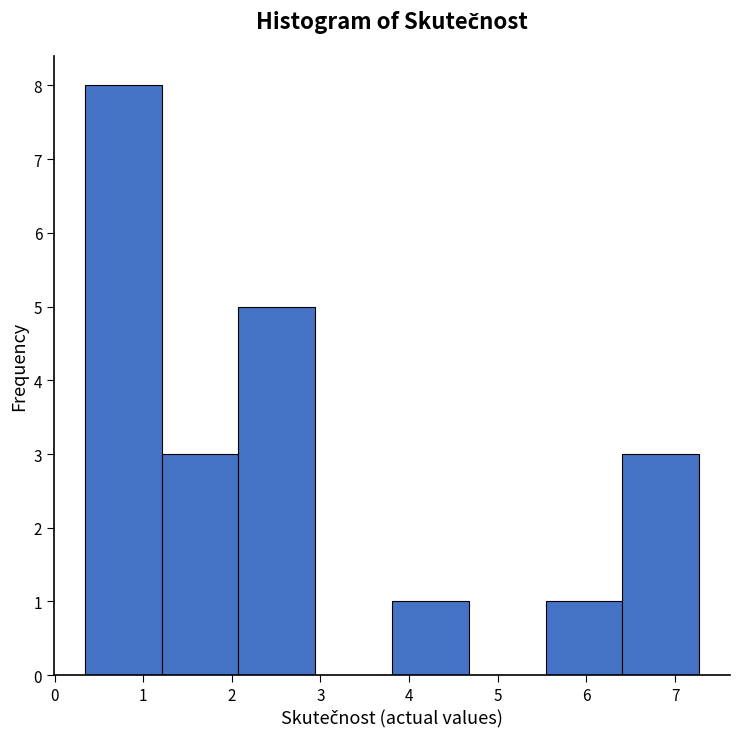

Reading left to right, list every bar in this chart as the range it spans on the x-axis followed by its height. Neither the bar edges nor the heights are printed on the chart, so give them approximately, as read against the axes.

0.3 to 1.2: 8
1.2 to 2.1: 3
2.1 to 2.9: 5
2.9 to 3.8: 0
3.8 to 4.7: 1
4.7 to 5.5: 0
5.5 to 6.4: 1
6.4 to 7.3: 3